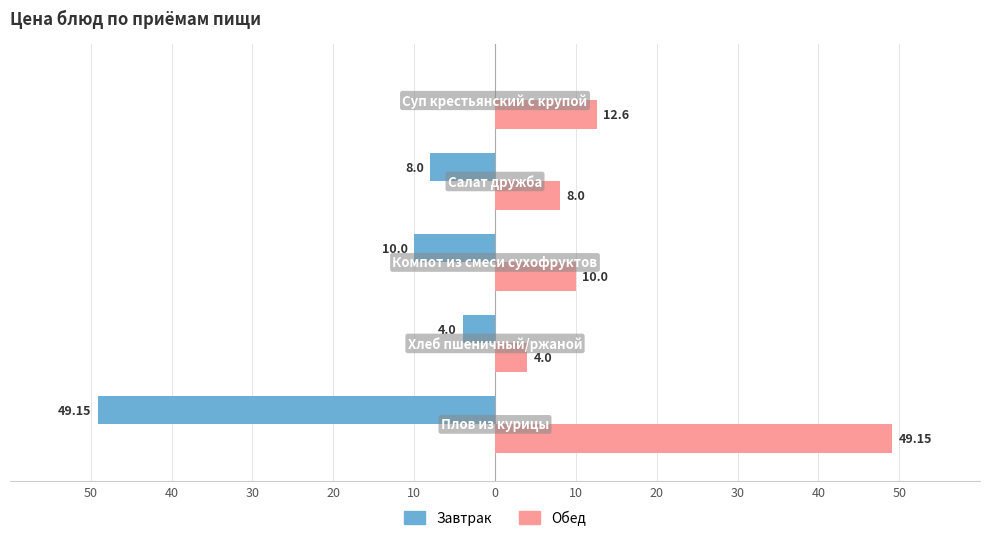

Which series has the widest spread of values?

Завтрак